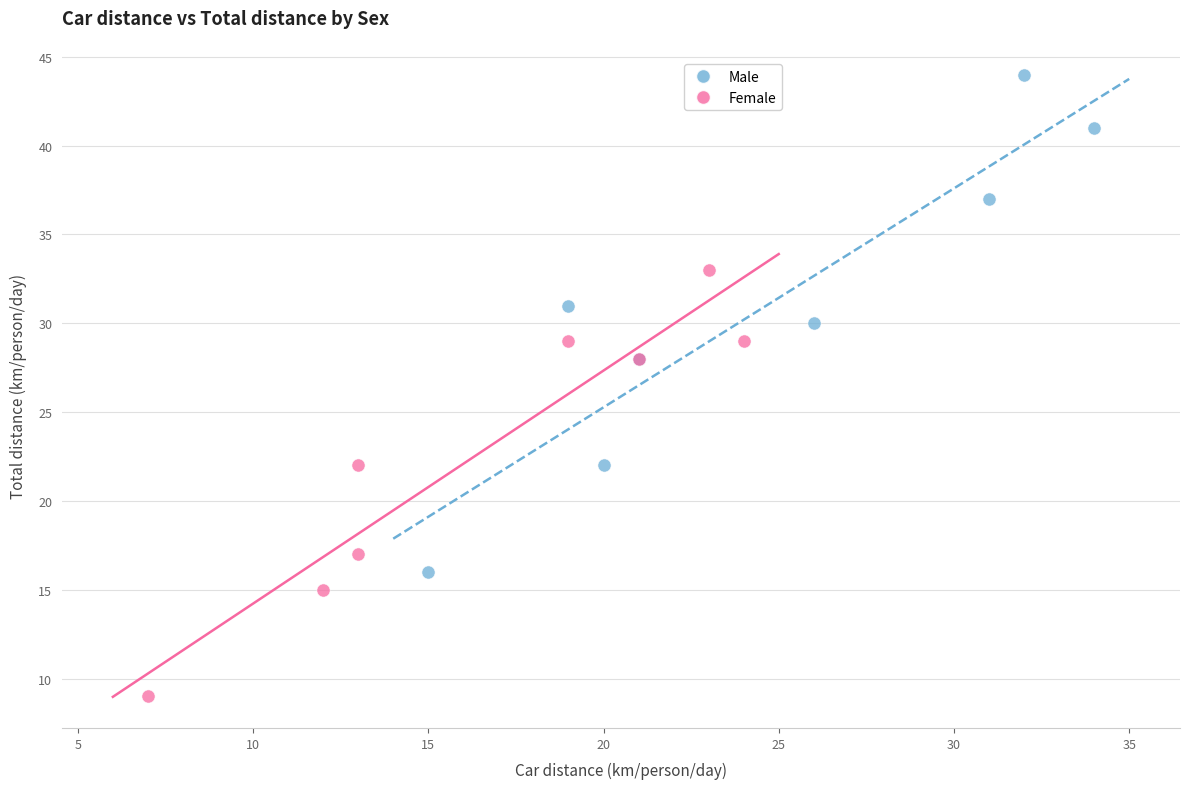

Which series has the largest Y range (max minus min)?

Male